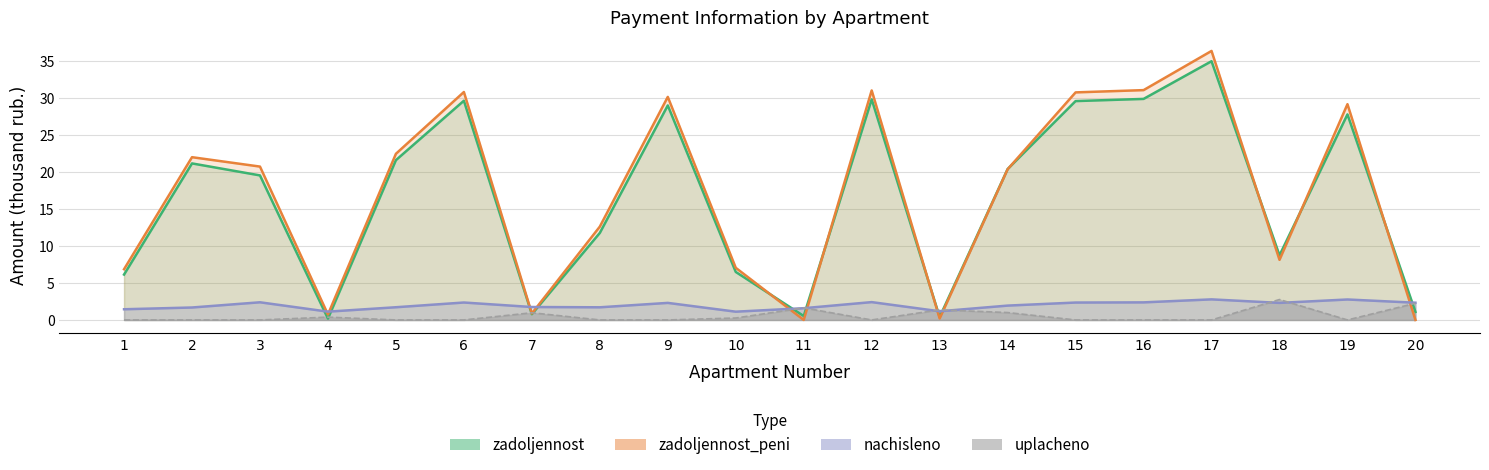

True or false: zadoljennost_peni has a value of 20.4 at 14.

True